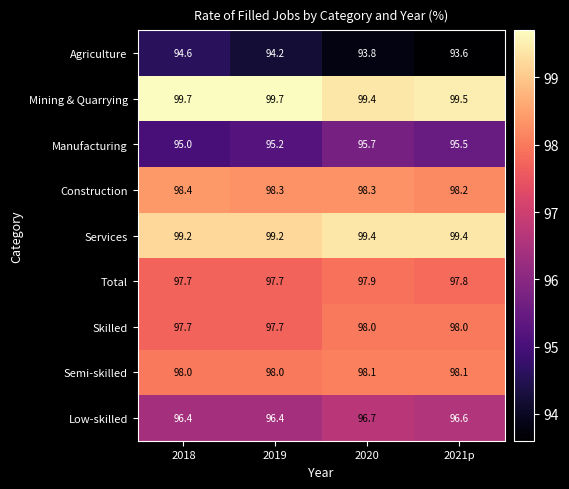

What is the difference between the highest and lowest values at 2018?

5.1